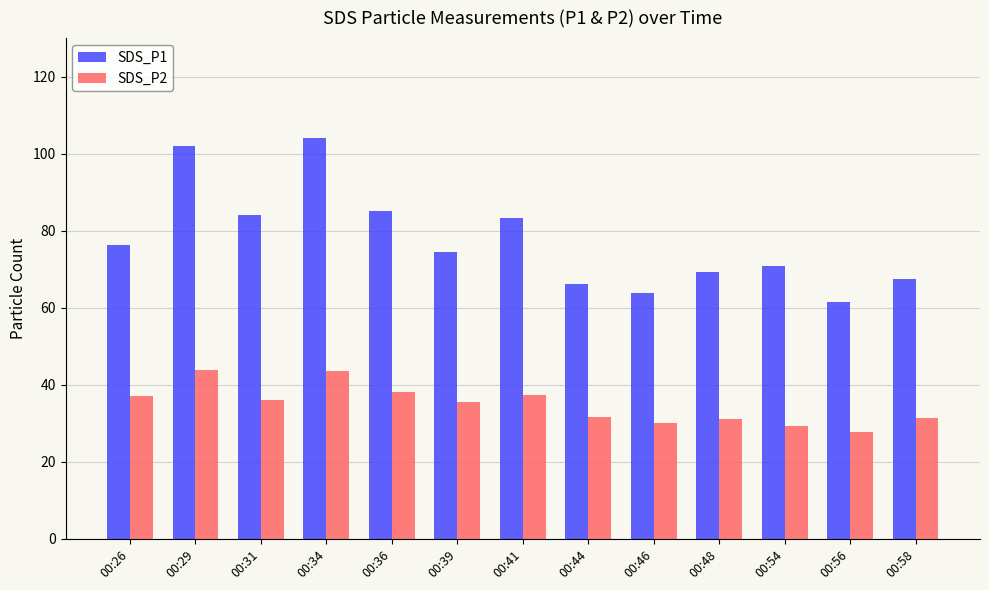

What is the average value of the SDS_P1 series?

77.6